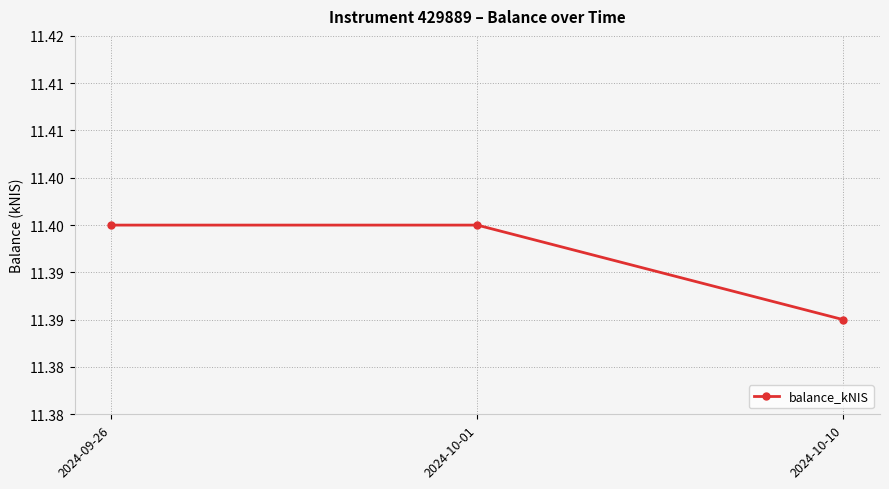

The chart shows a value of 11.4 at 2024-09-26. True or false?

True